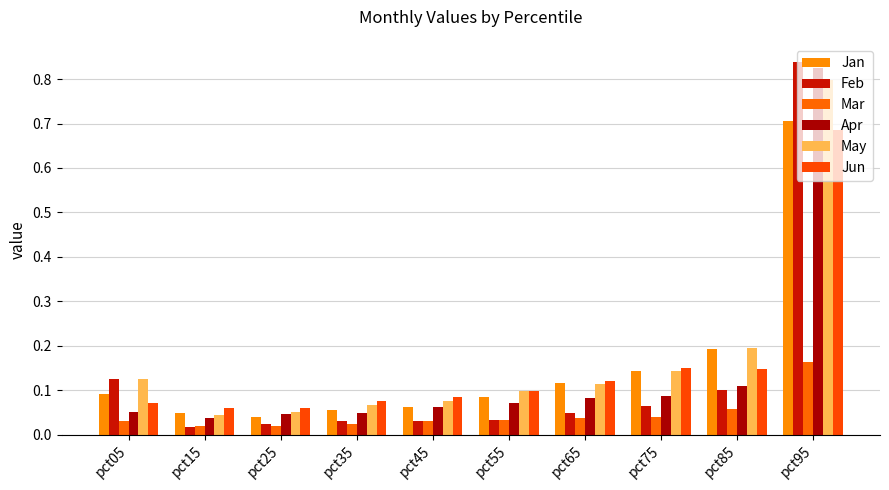

What is the difference between the maximum and second lowest values in the May series?

0.7